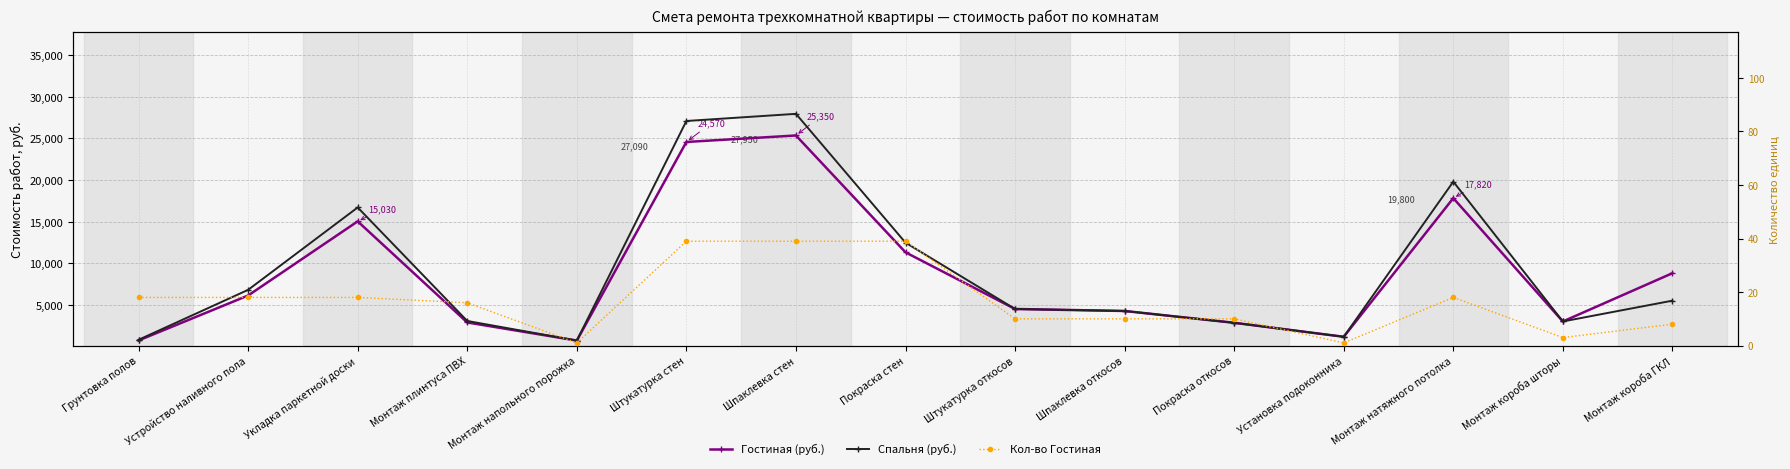

What is the total value across all series at Монтаж напольного порожка?

1411